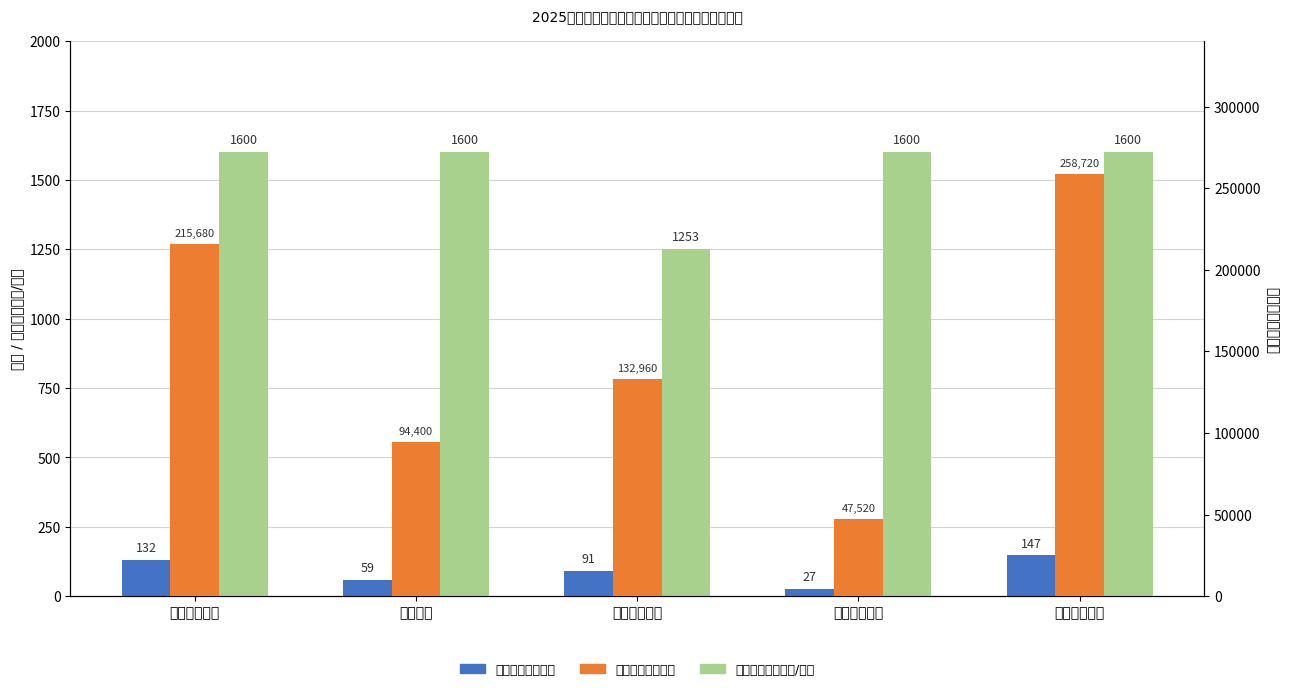

Does the chart contain any negative values?

No